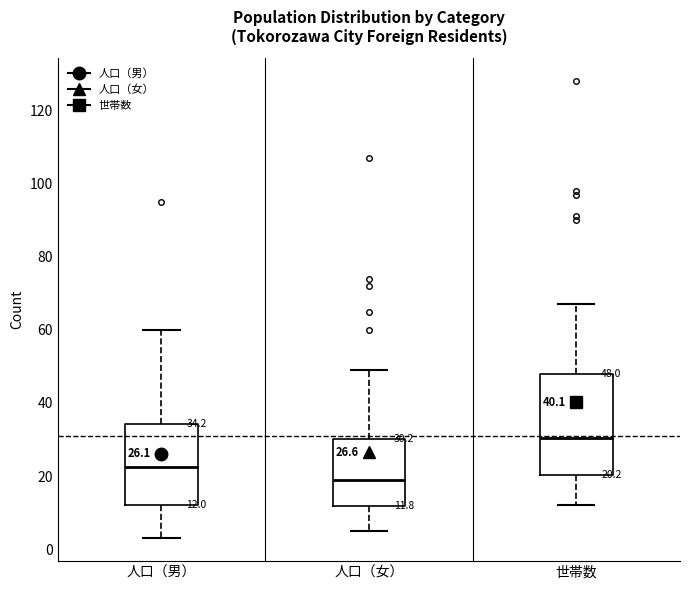

Which box is the tallest, from its lower edge to its upper edge?

世帯数